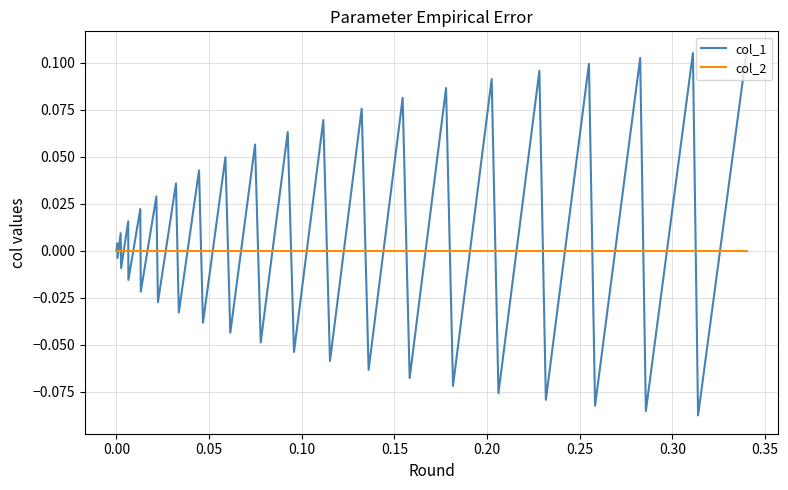

List the series in order of their peak value, highest first.

col_1, col_2